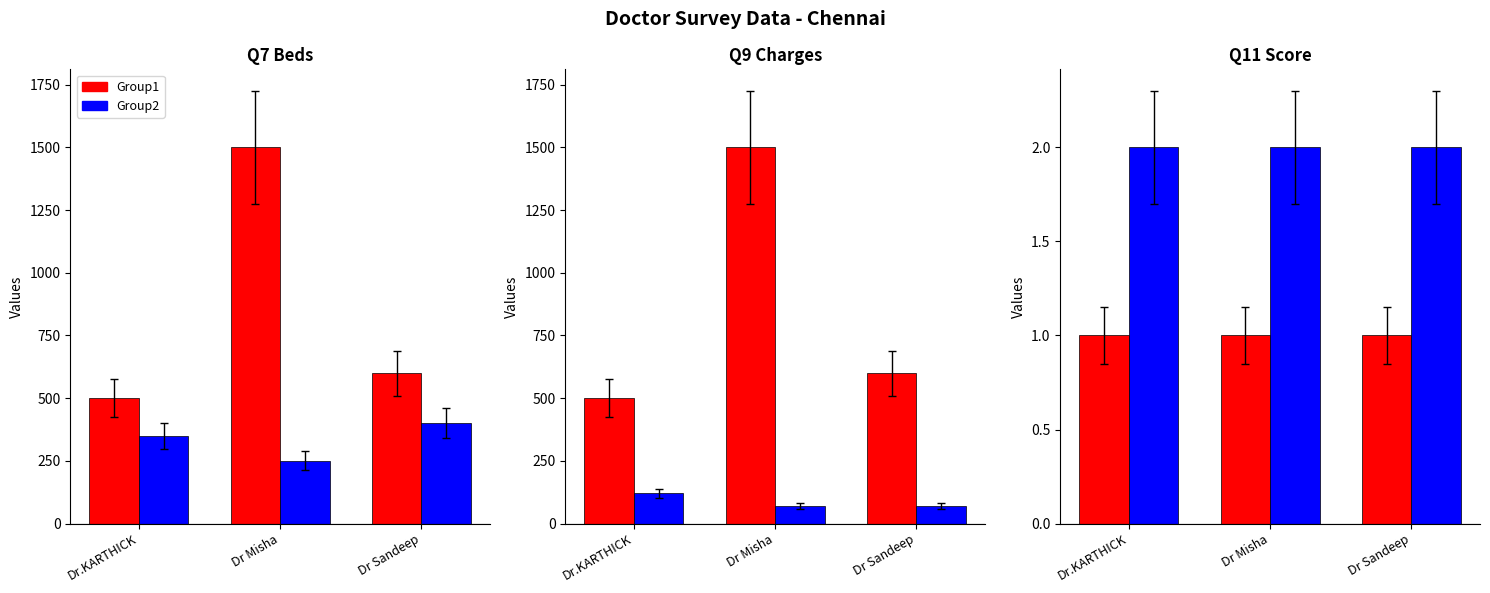

The value of Group2 at Dr.KARTHICK is 3. True or false?

False